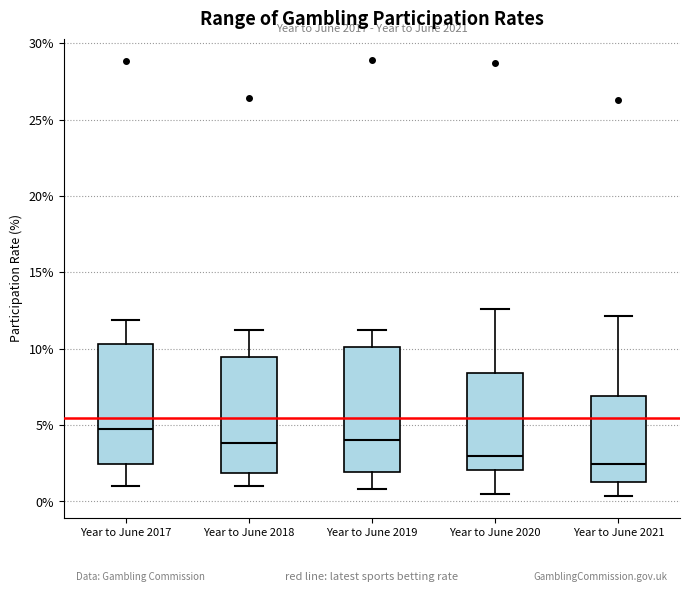

Where does the lower whisker of the box for Year to June 2017 end on the y-axis? The values are not printed on the chart, so give them approximately, as read against the axis.

1.0